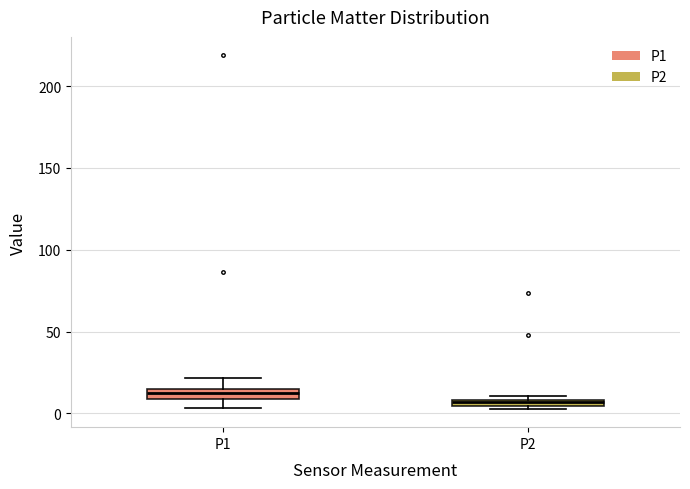

Which box's median line is the lowest?

P2